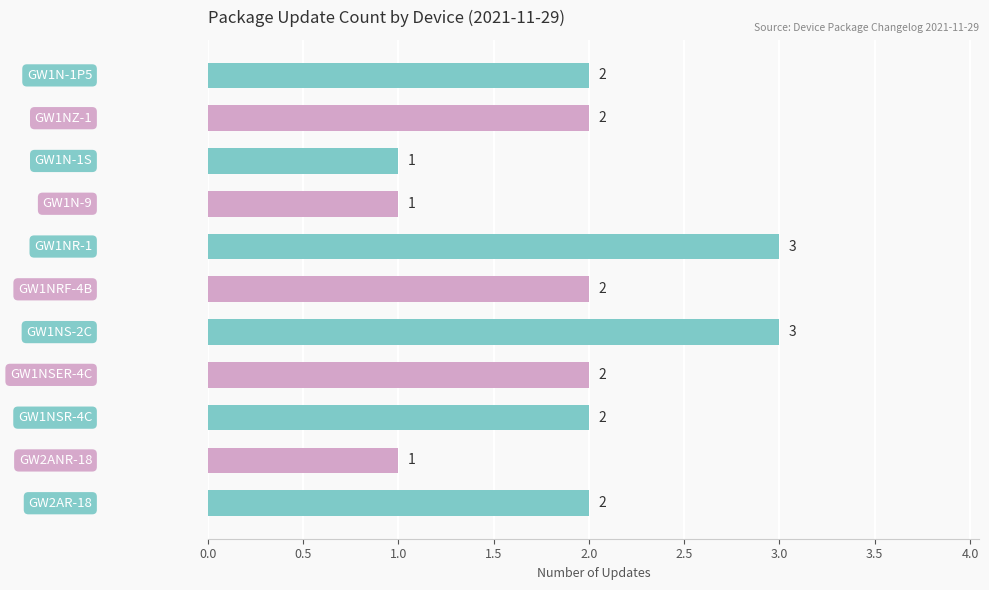

What is the maximum value shown in the chart?

3